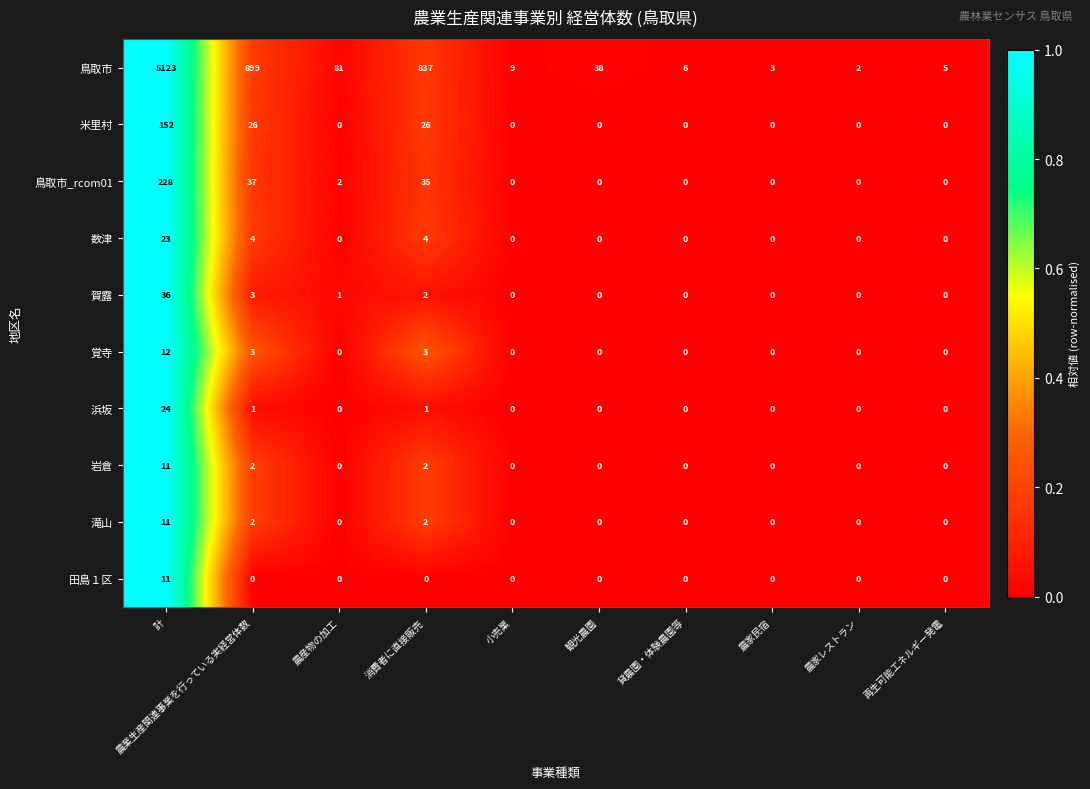

At how many categories does at least one series exceed 0?

10